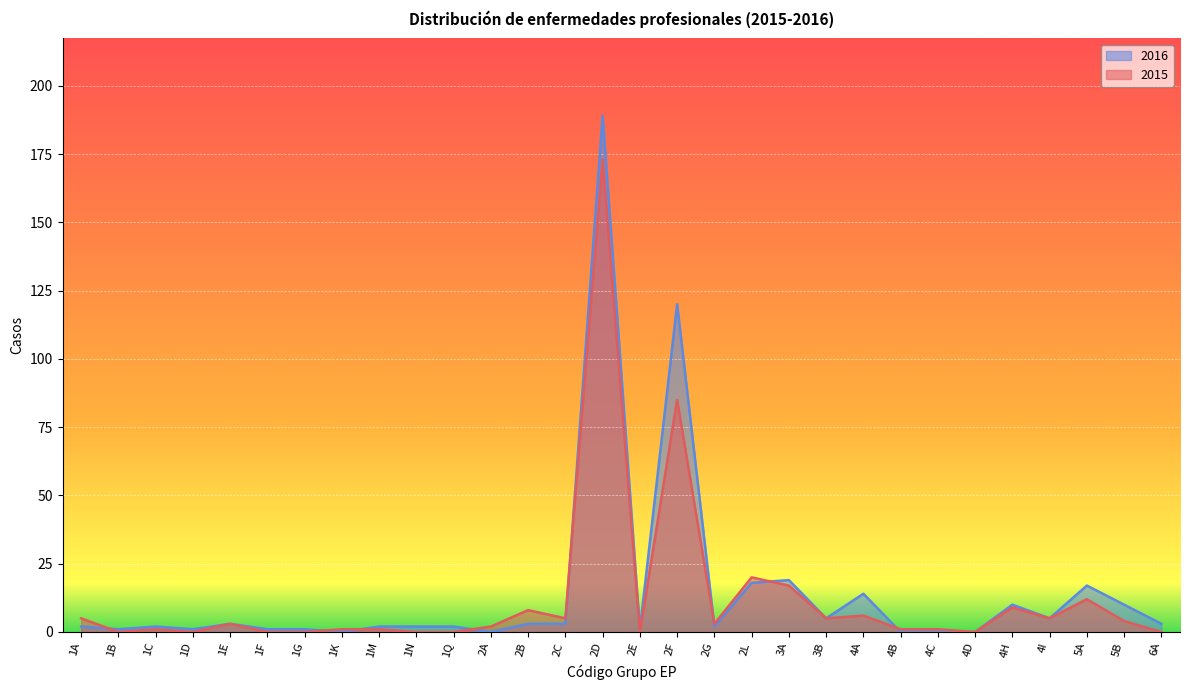

At which category does 2016 reach its first local valley?

1B